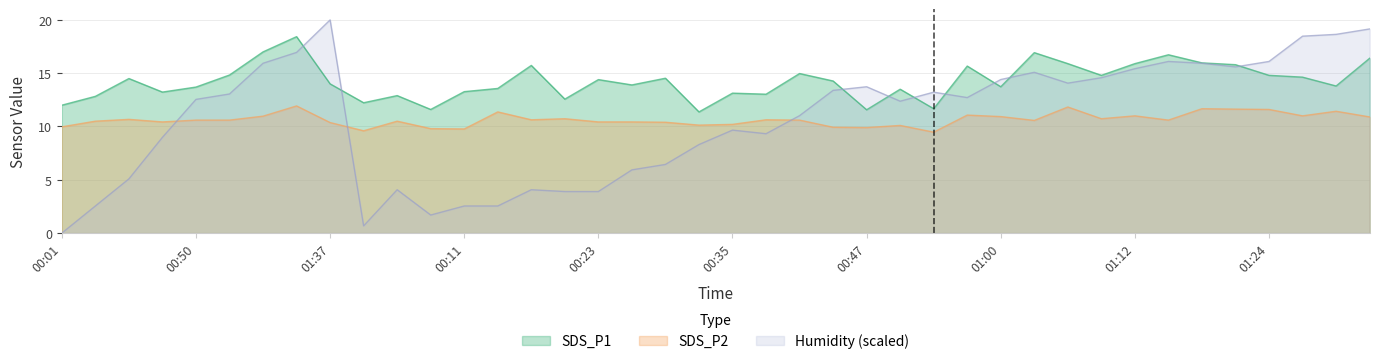

What is the spread (max minus min) of values at 01:07?

4.1